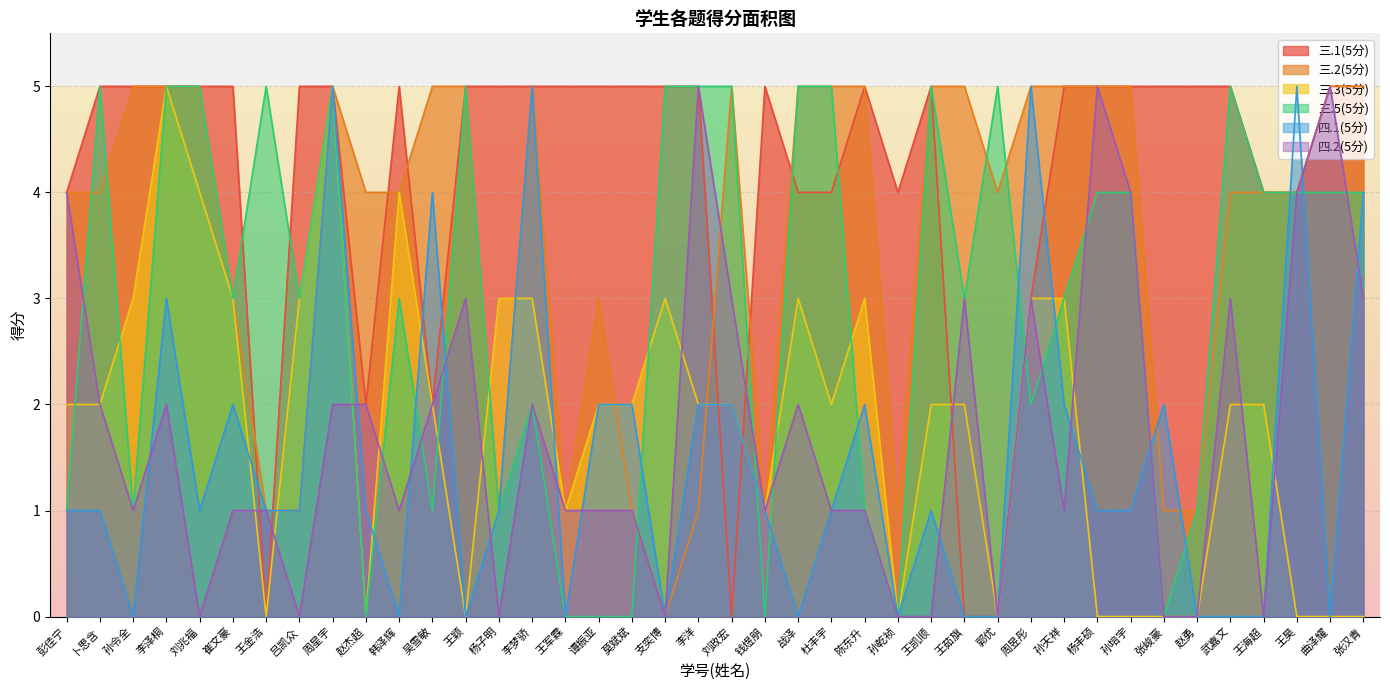

Where do 四.2(5分) and 三.1(5分) first cross each other?

崔文豪 and 王金浩